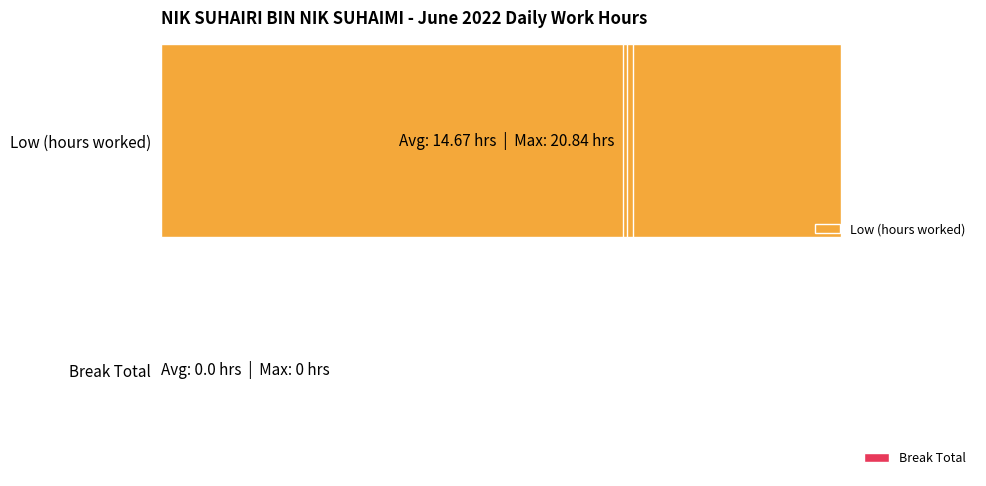

How many bars are there in total?

32